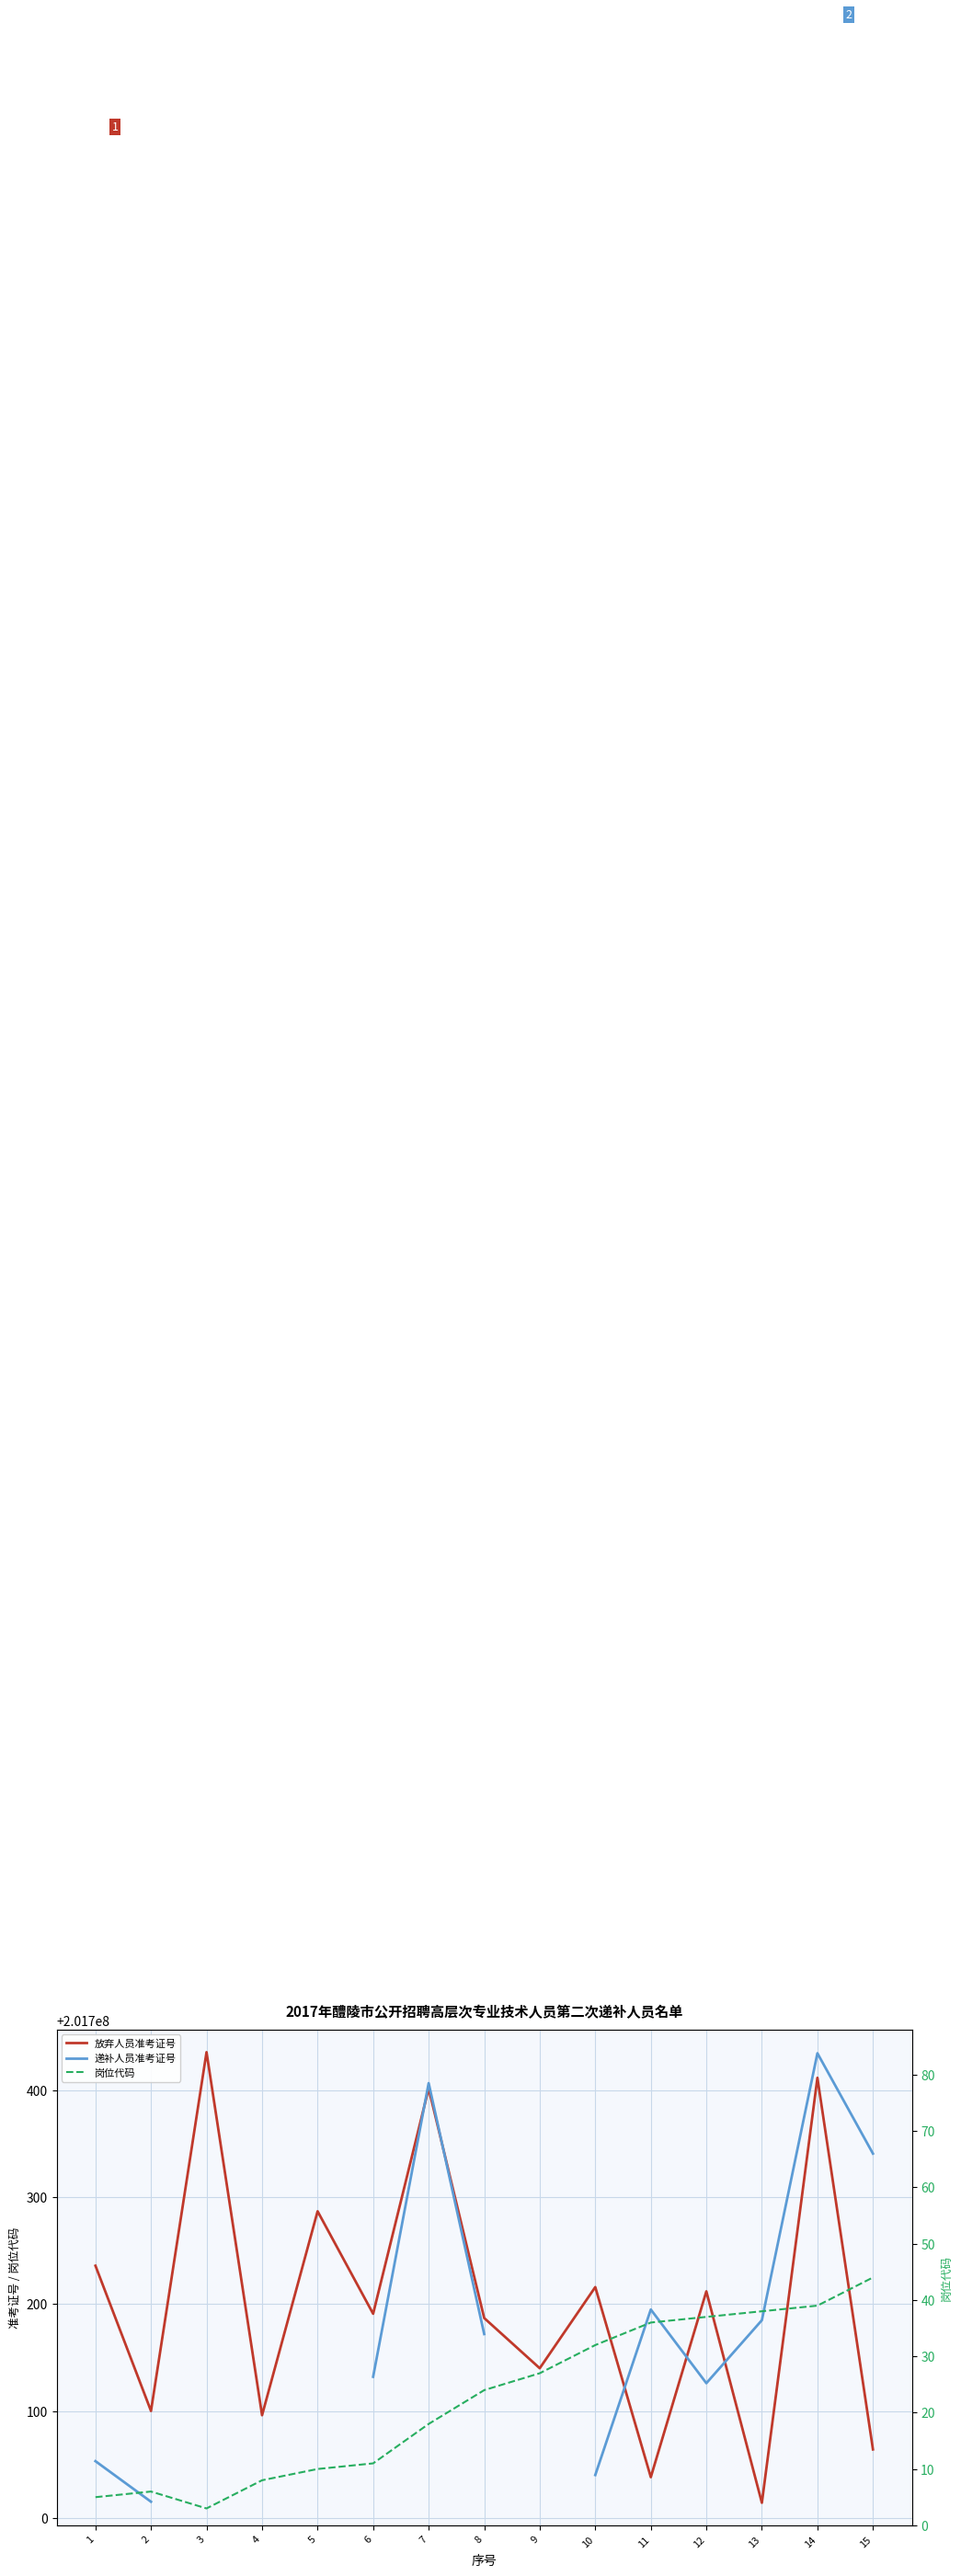

The value of 岗位代码 at 10 is 16.6. True or false?

False